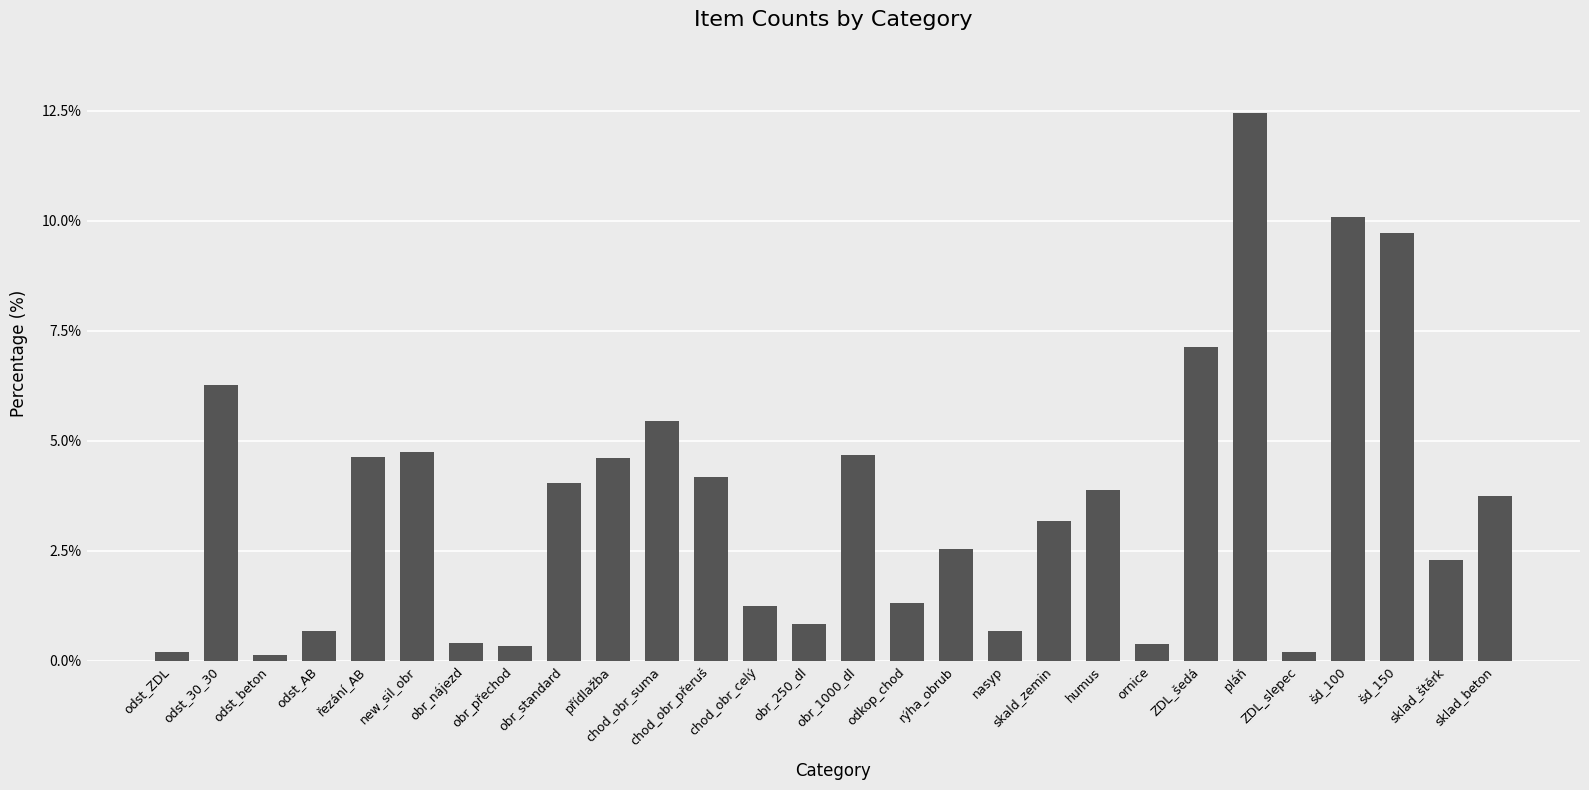

What is the label of the 27th bar from the right?

odst_30_30